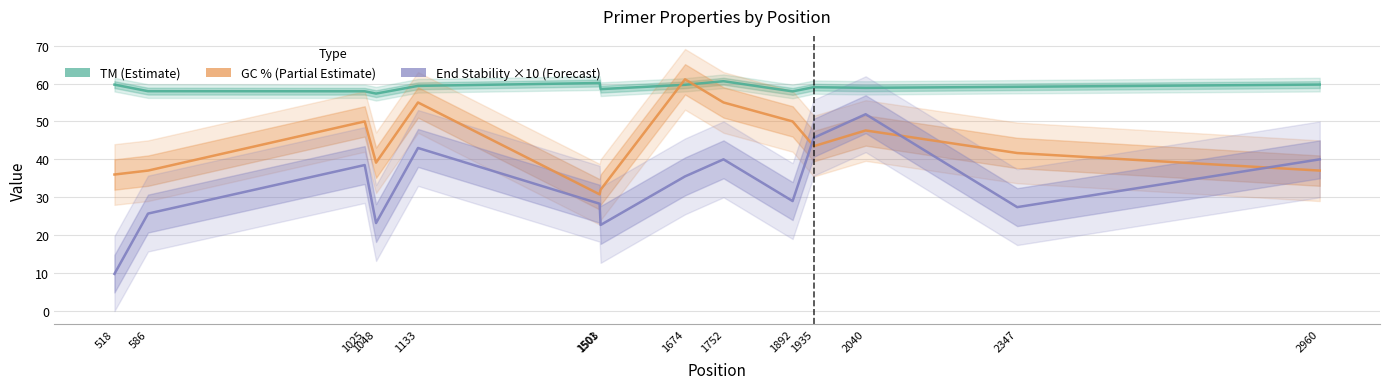

How many lines are shown in the chart?

3